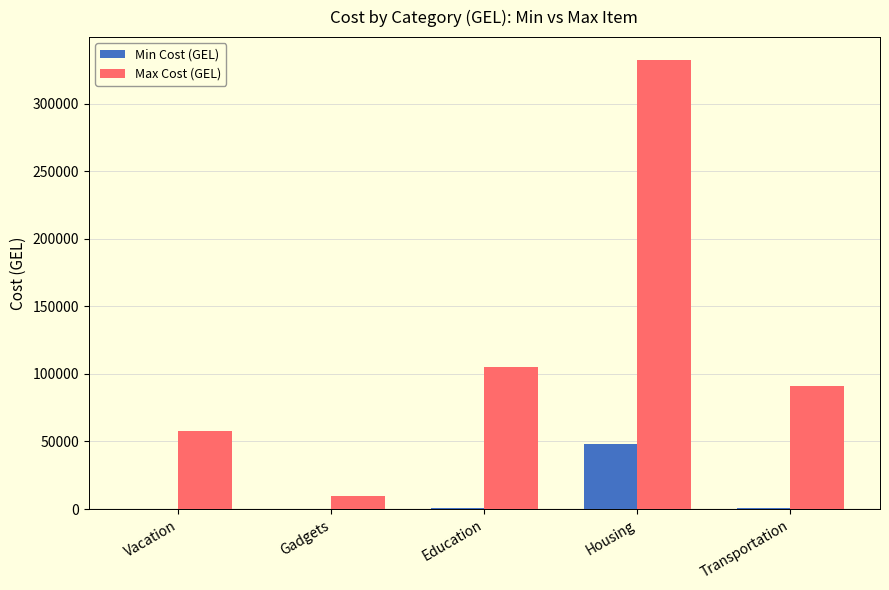

Which label corresponds to the largest value in the chart?

Housing